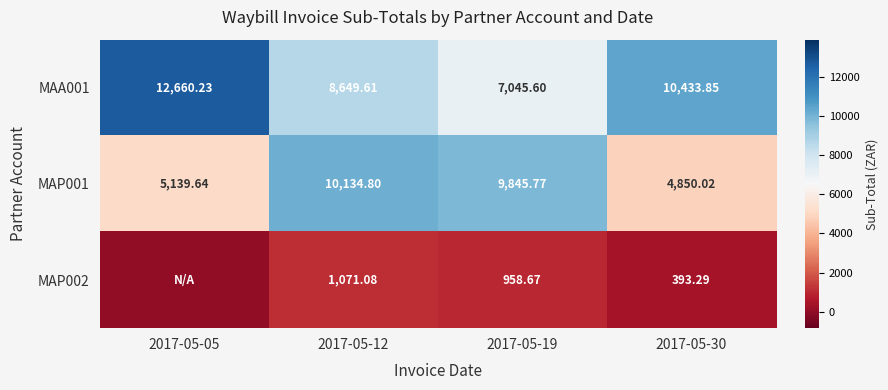

At 2017-05-19, list the series in order from largest to smallest.

MAP001, MAA001, MAP002